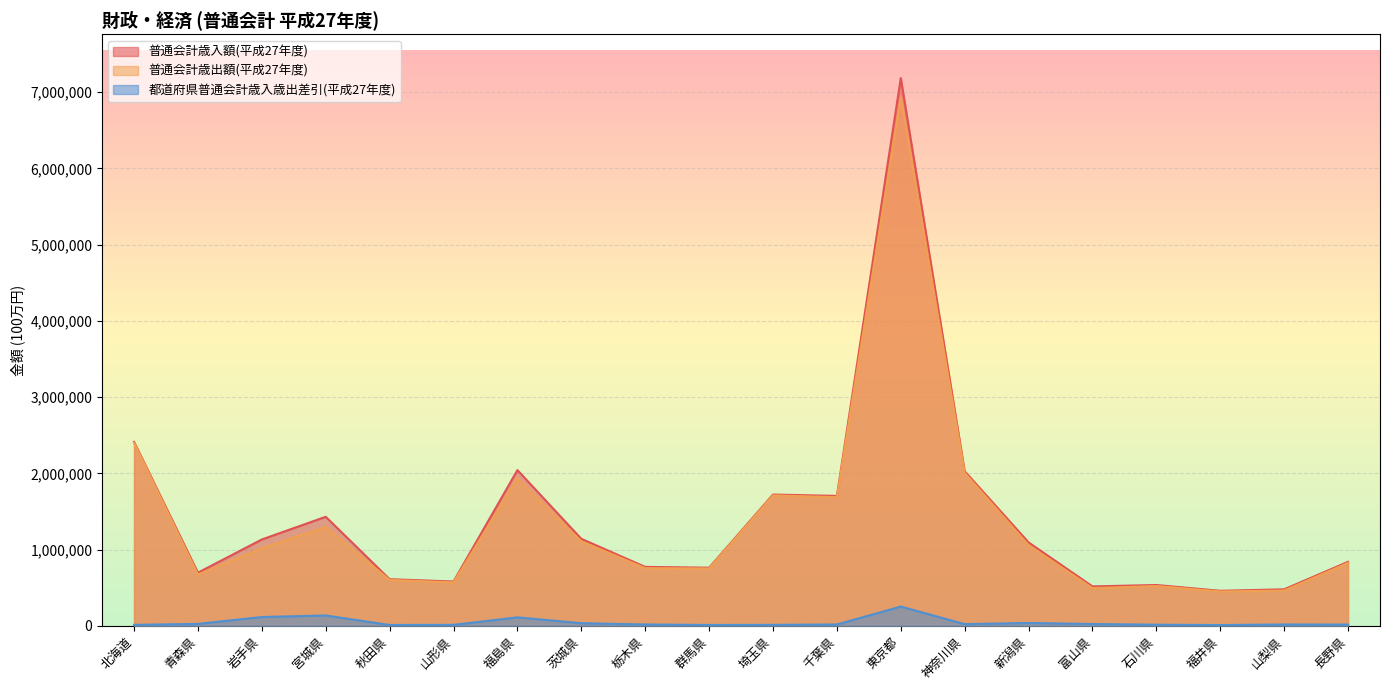

What position from the right is 福島県?

14